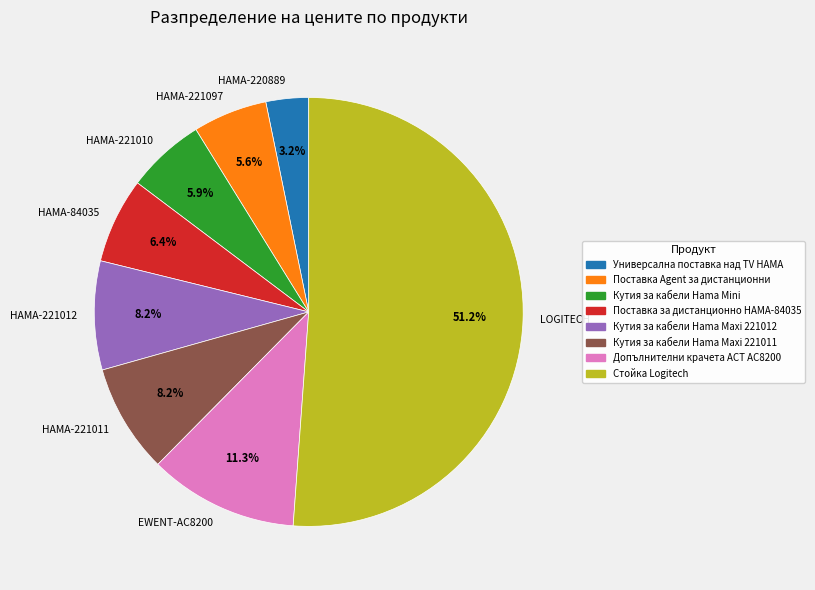

What percentage is NOT represented by Кутия за кабели Hama Maxi 221012?

91.8%